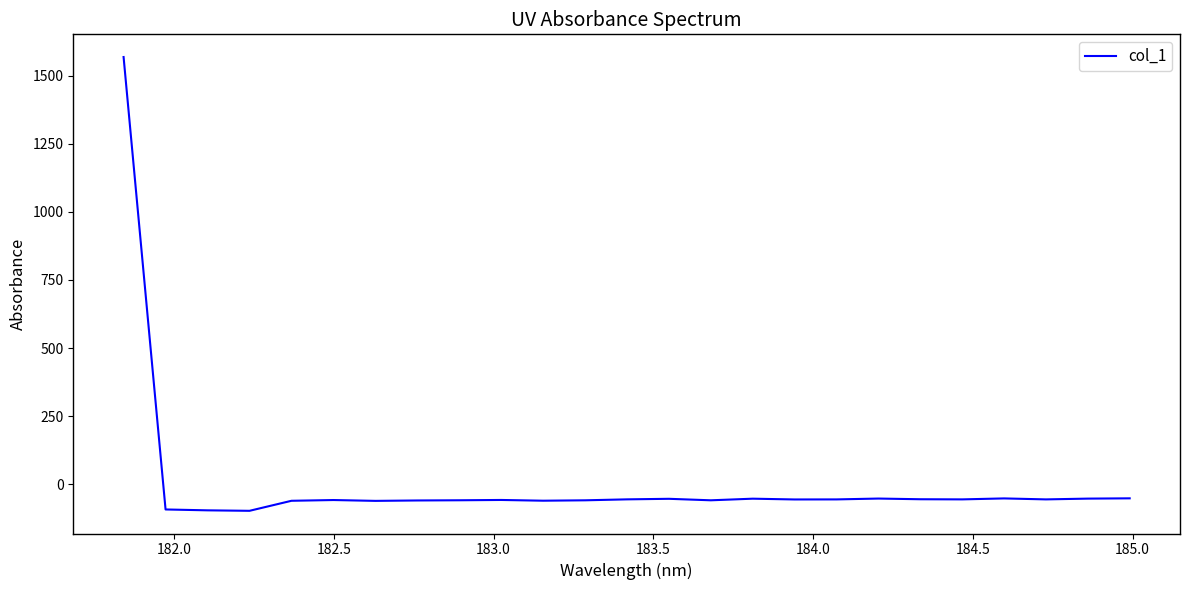

What is the difference between the maximum and minimum values?

1666.2